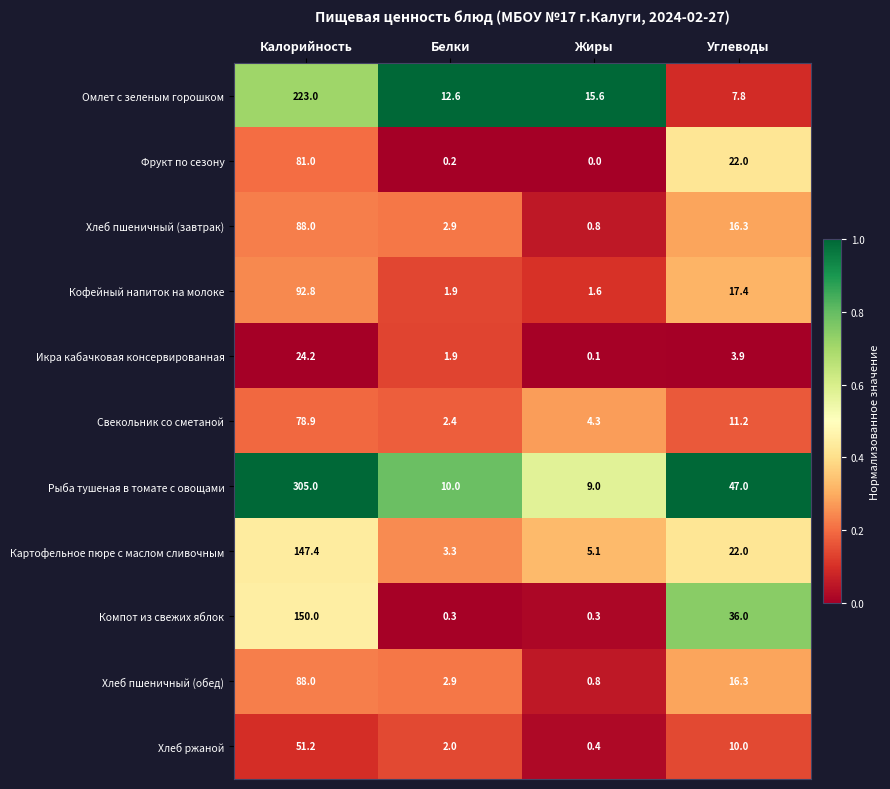

Which series changed the most between Калорийность and Белки?

Рыба тушеная в томате с овощами